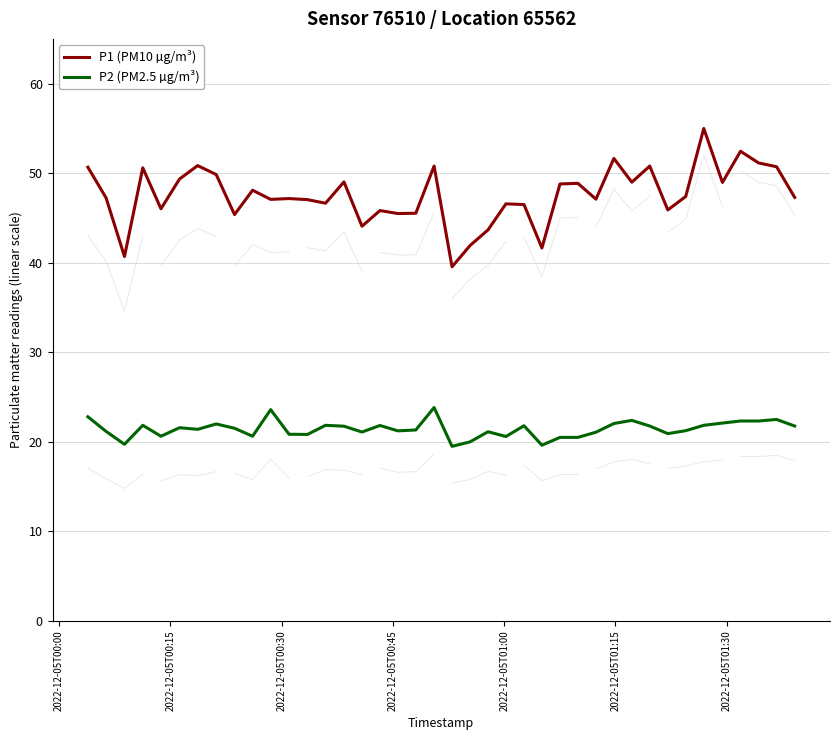

Which series has the widest spread of values?

P1 (PM10 µg/m³)